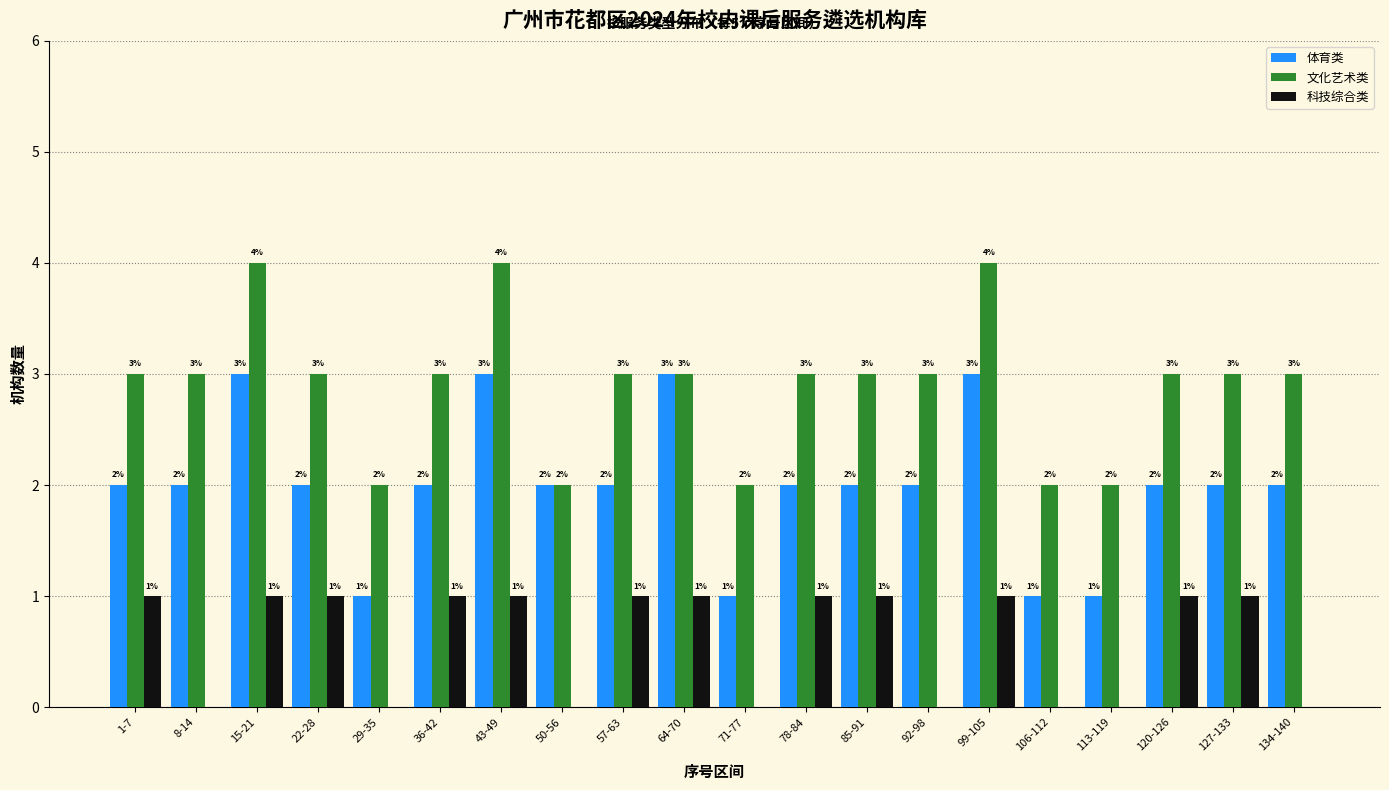

Reading right to left, extract all data points from this chart.

体育类: 134-140=2	127-133=2	120-126=2	113-119=1	106-112=1	99-105=3	92-98=2	85-91=2	78-84=2	71-77=1	64-70=3	57-63=2	50-56=2	43-49=3	36-42=2	29-35=1	22-28=2	15-21=3	8-14=2	1-7=2
文化艺术类: 134-140=3	127-133=3	120-126=3	113-119=2	106-112=2	99-105=4	92-98=3	85-91=3	78-84=3	71-77=2	64-70=3	57-63=3	50-56=2	43-49=4	36-42=3	29-35=2	22-28=3	15-21=4	8-14=3	1-7=3
科技综合类: 134-140=0	127-133=1	120-126=1	113-119=0	106-112=0	99-105=1	92-98=0	85-91=1	78-84=1	71-77=0	64-70=1	57-63=1	50-56=0	43-49=1	36-42=1	29-35=0	22-28=1	15-21=1	8-14=0	1-7=1